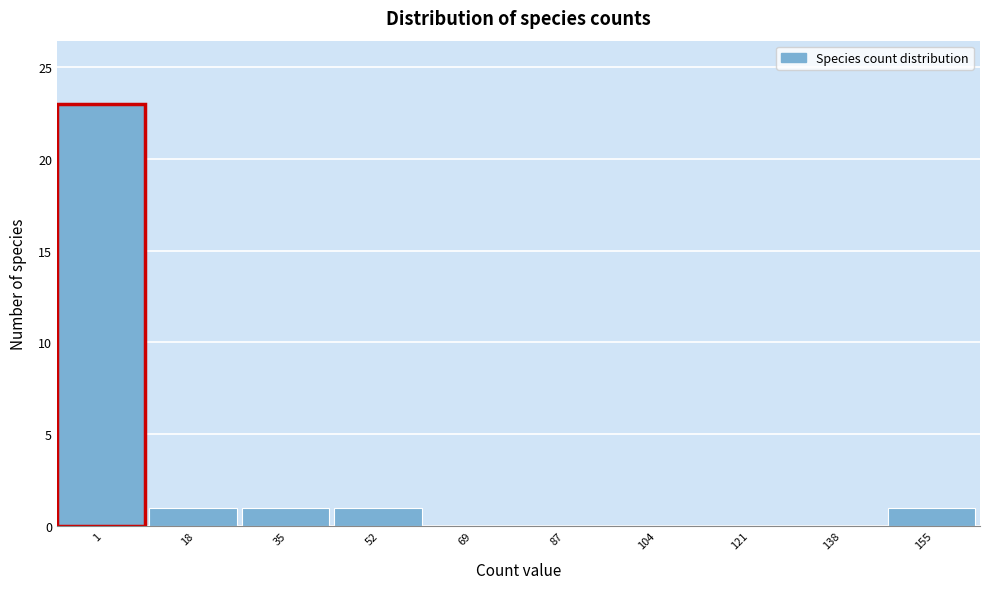

Reading left to right, what are all the values shown in this chart?

1=23	18=1	35=1	52=1	69=0	87=0	104=0	121=0	138=0	155=1